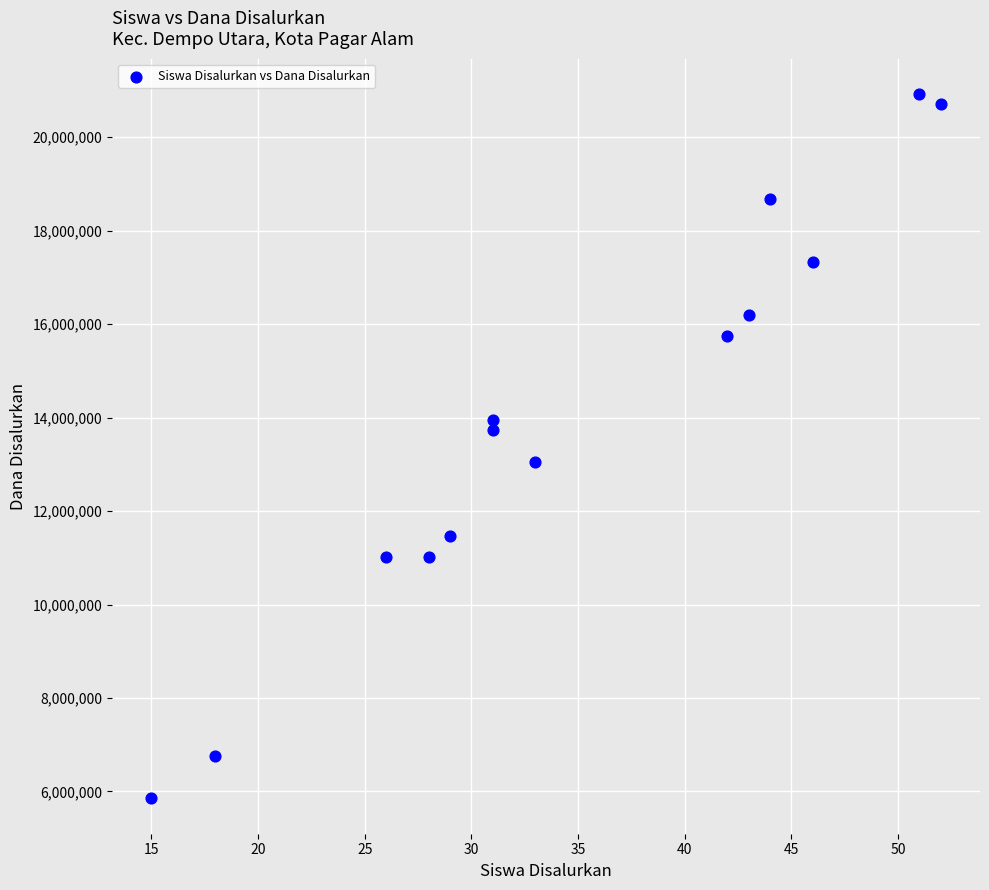

What is the range of Y values (max minus min)?

15075000